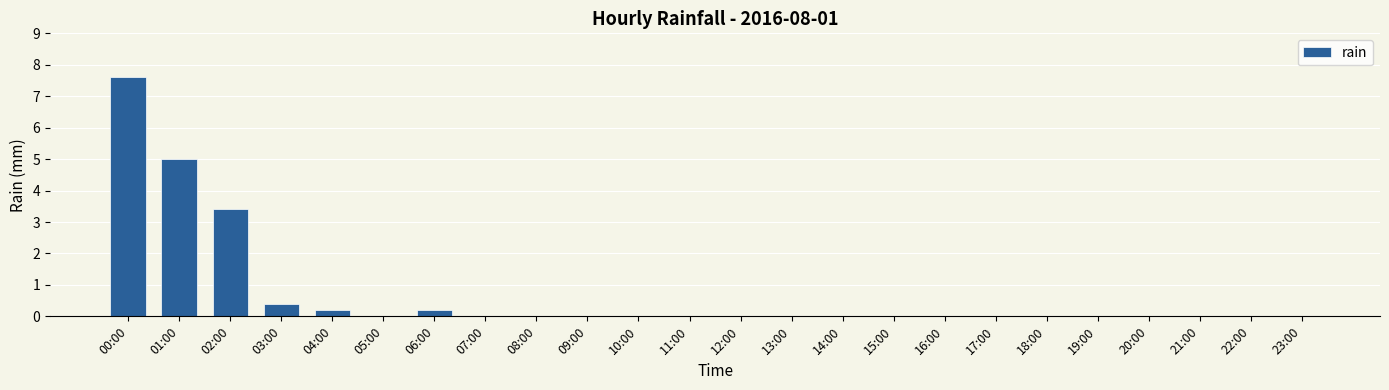

Reading left to right, list all the values displayed in this chart.

7.6	5.0	3.4	0.4	0.2	0.0	0.2	0.0	0.0	0.0	0.0	0.0	0.0	0.0	0.0	0.0	0.0	0.0	0.0	0.0	0.0	0.0	0.0	0.0